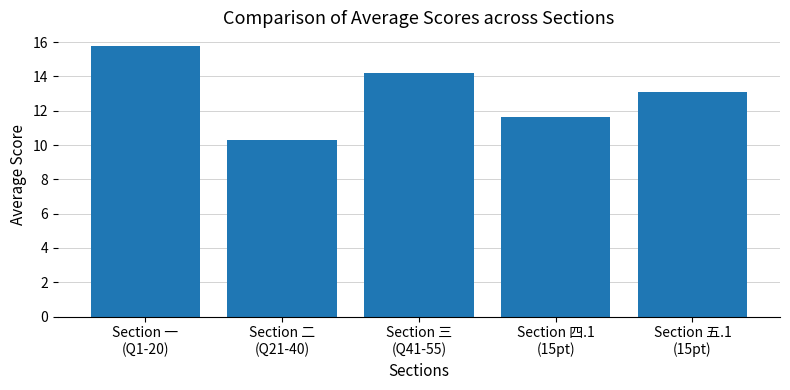

At which label does the data first exceed 13?

Section 一
(Q1-20)